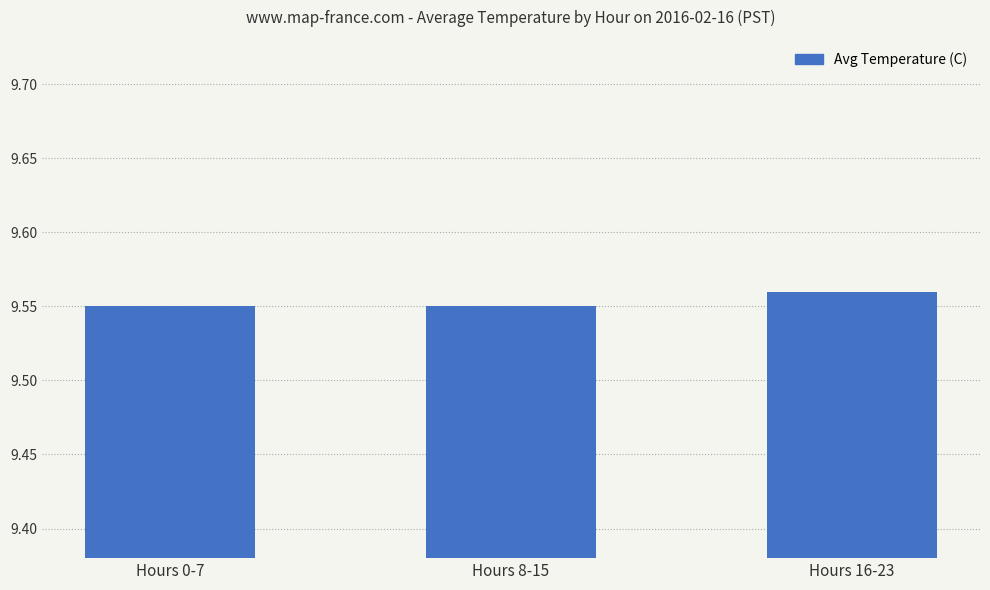

Count the values in the range 9 to 10.

3